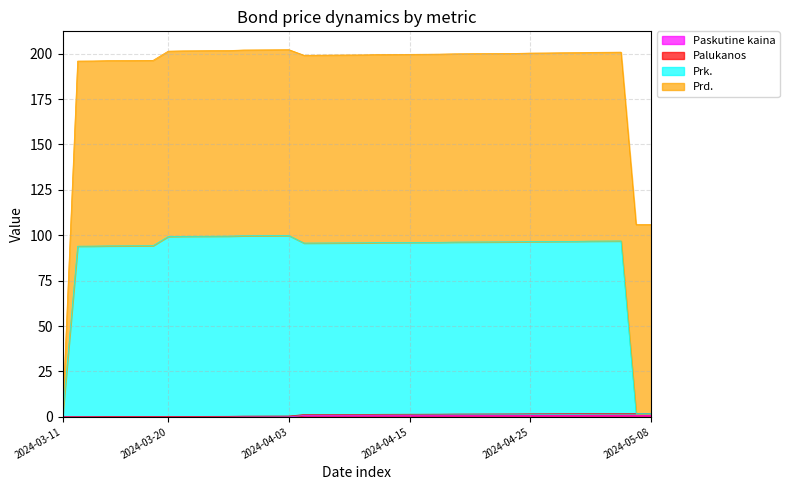

How many values in the Prk. series are below 96?

15